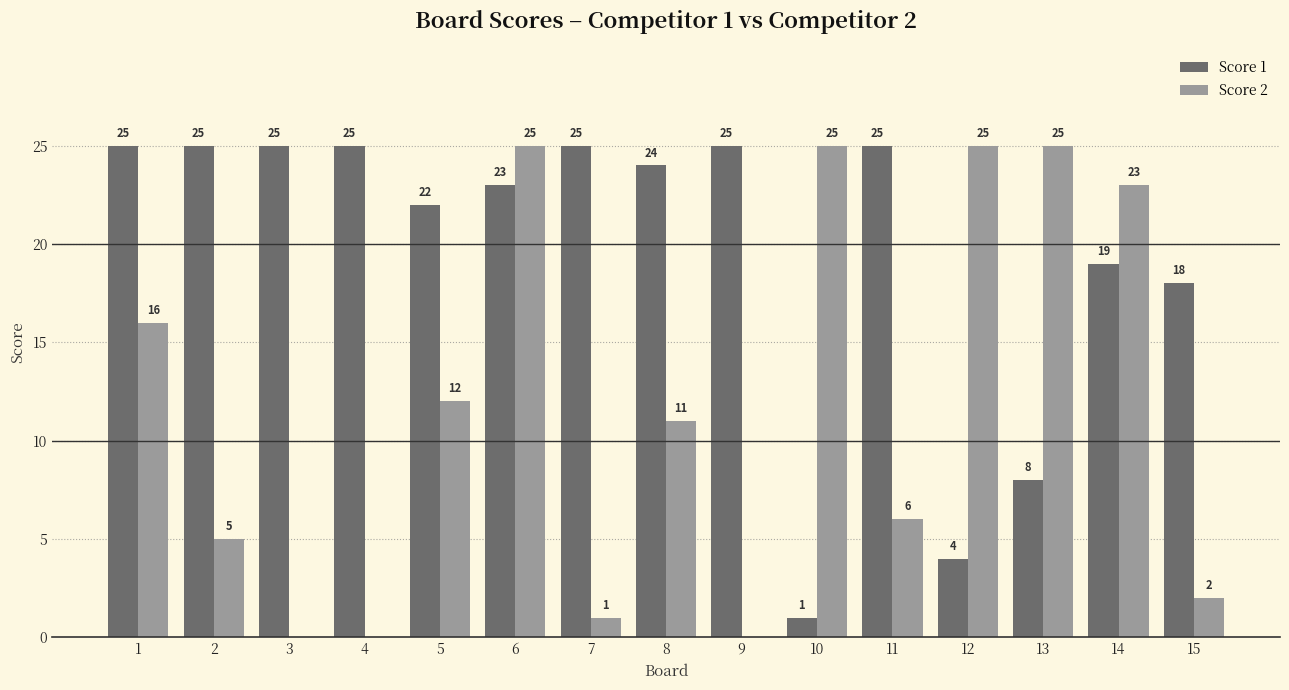

What is the sum of all Score 2 values?

176